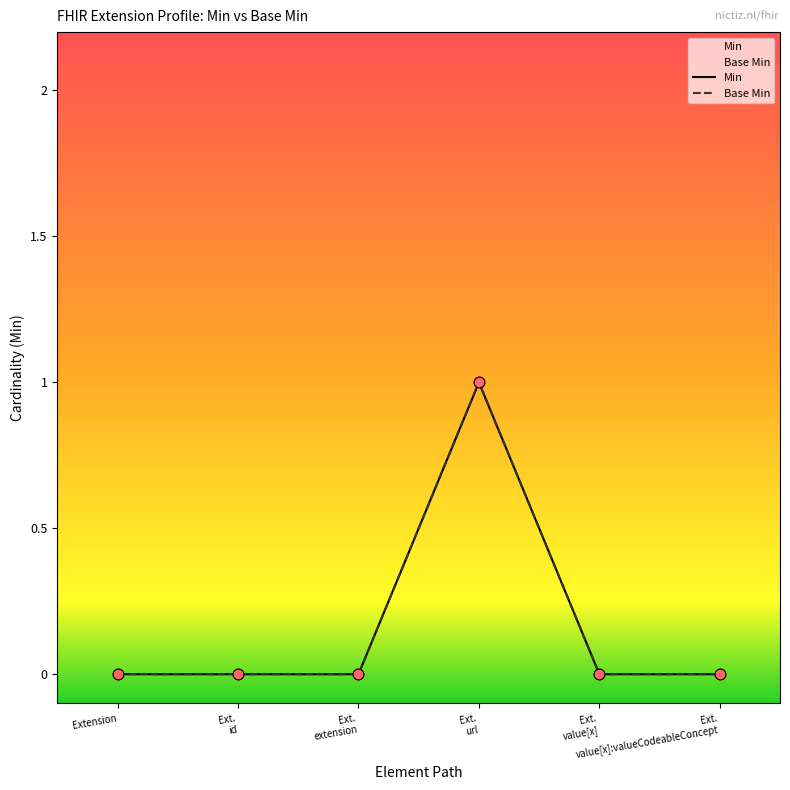

Which series has the largest total across all categories?

Min